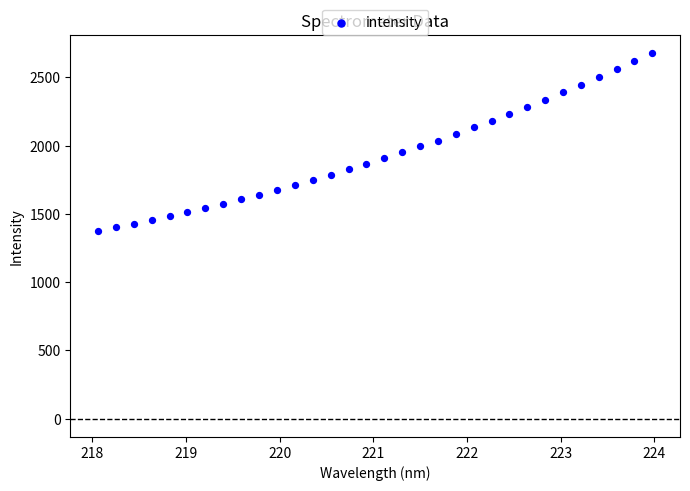

What is the range of Y values (max minus min)?

1300.5